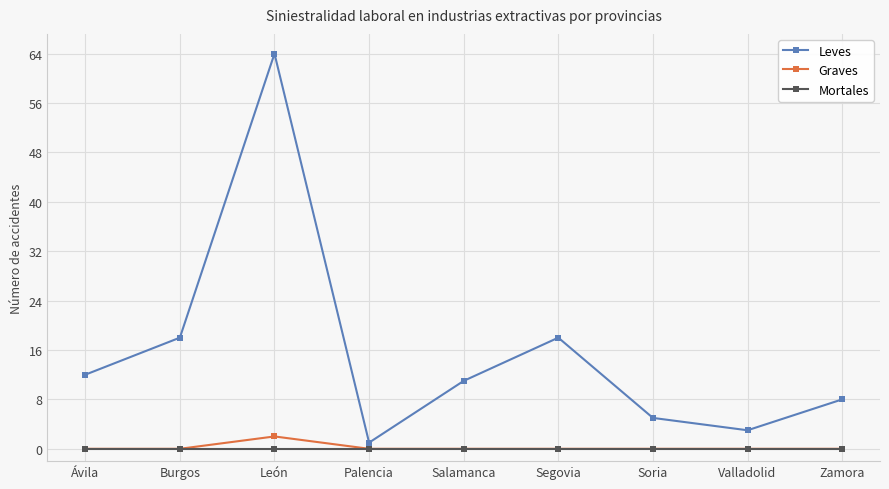

Reading left to right, transcribe all the data shown in this chart.

Leves: Ávila=12	Burgos=18	León=64	Palencia=1	Salamanca=11	Segovia=18	Soria=5	Valladolid=3	Zamora=8
Graves: Ávila=0	Burgos=0	León=2	Palencia=0	Salamanca=0	Segovia=0	Soria=0	Valladolid=0	Zamora=0
Mortales: Ávila=0	Burgos=0	León=0	Palencia=0	Salamanca=0	Segovia=0	Soria=0	Valladolid=0	Zamora=0